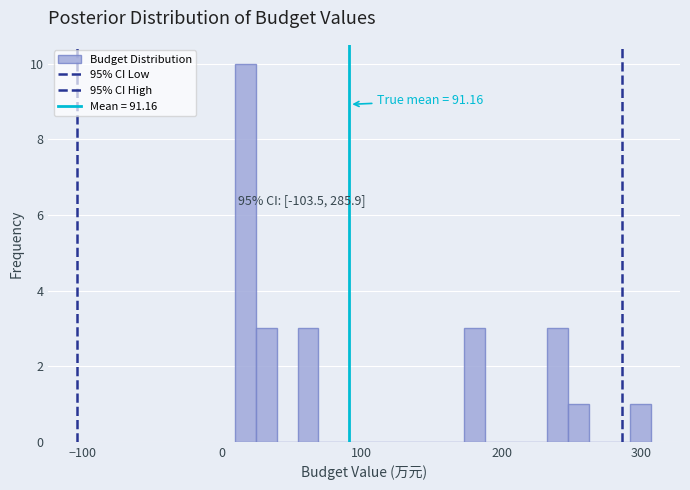

Read against the x-axis, roughly where is the centre of the tallest bar?

20